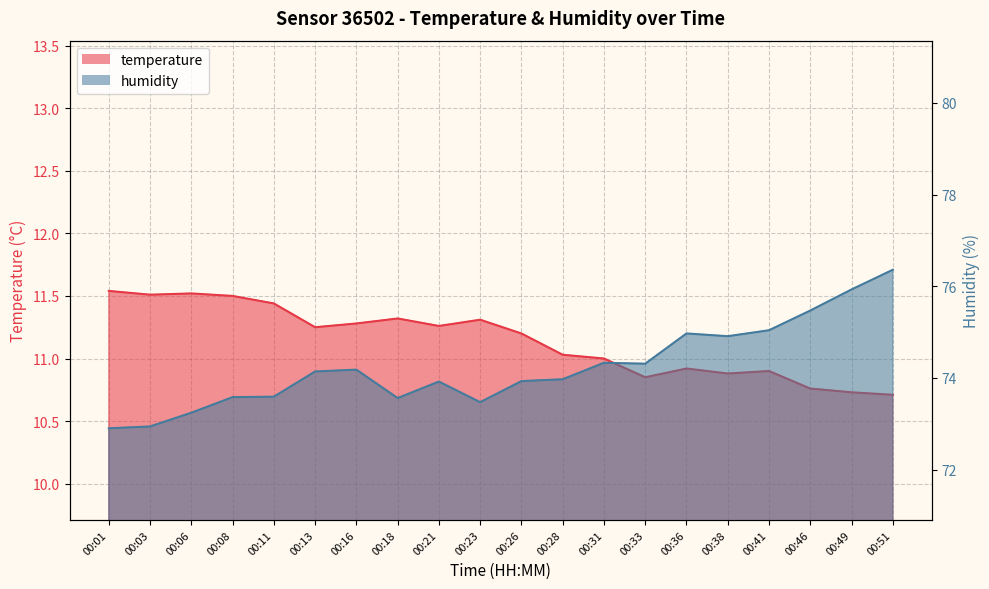

What is the spread (max minus min) of values at 00:33?

63.5